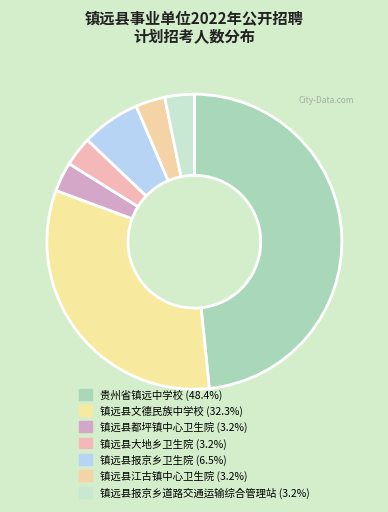

How many segments does this pie chart have?

7